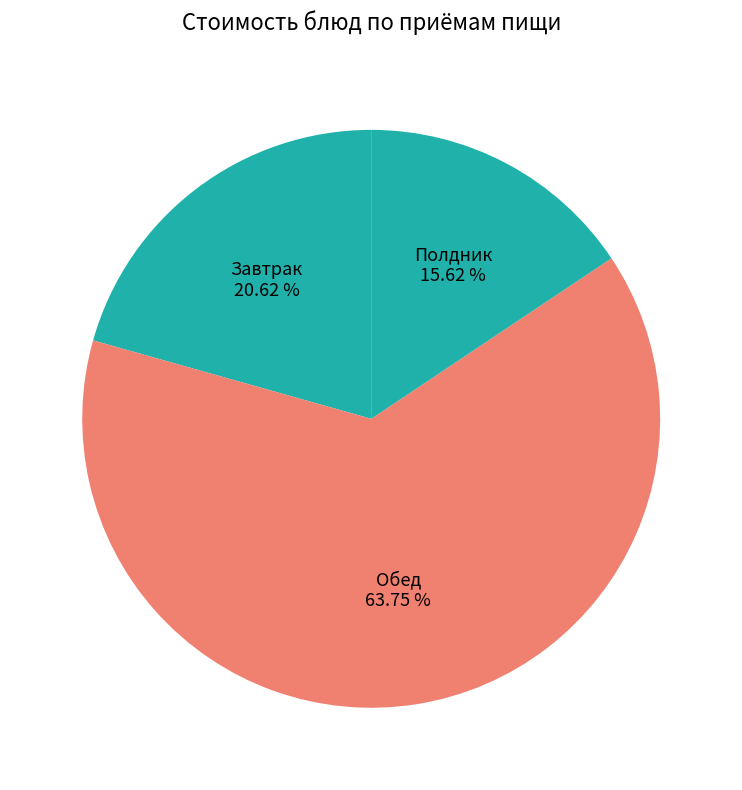

How many slices are in this pie chart?

3